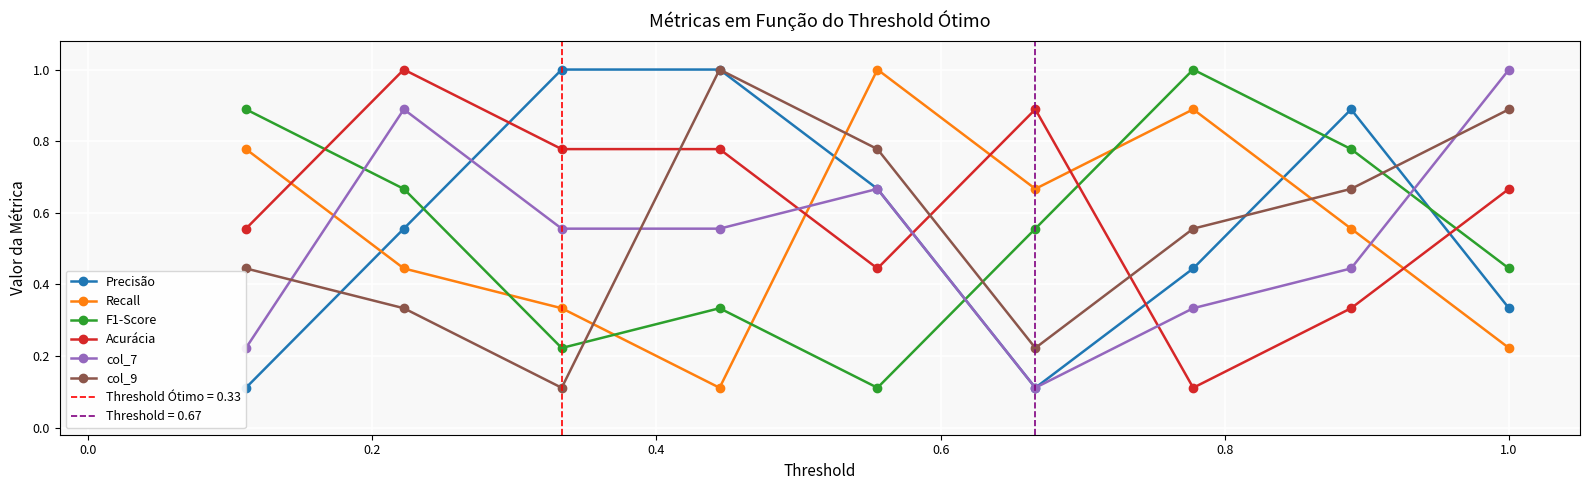

What is the difference between the maximum and second lowest values in the col_9 series?

0.8